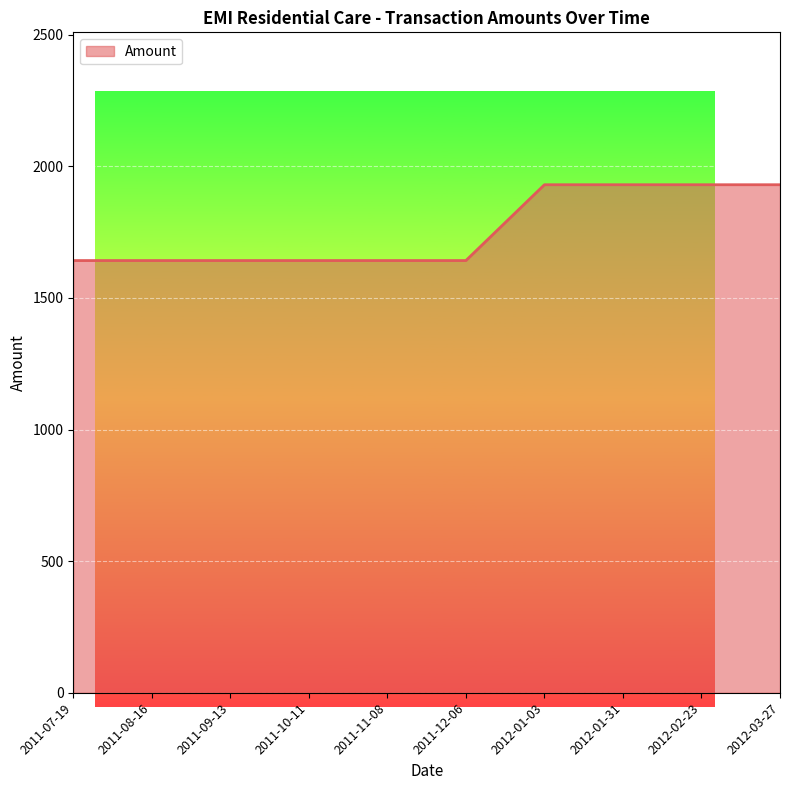

What is the sum of the values at 2011-08-16 and 2011-10-11?

3284.4